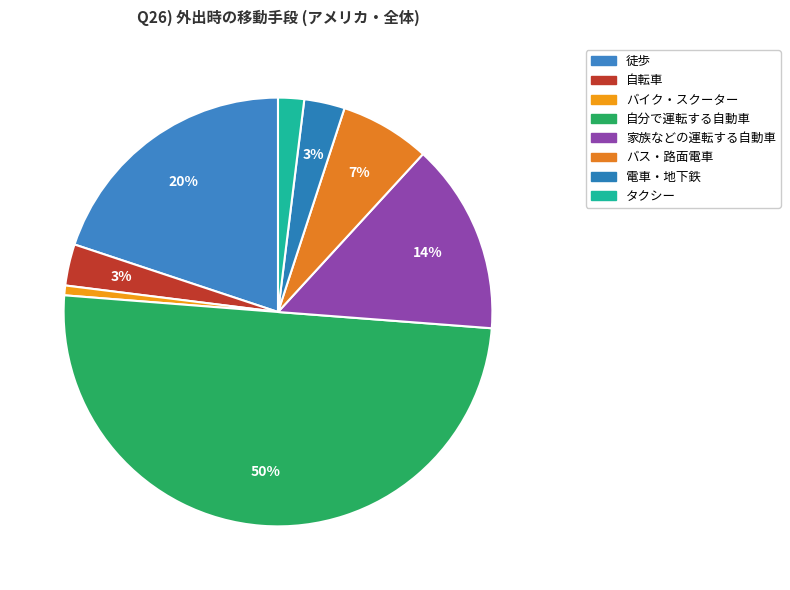

Which slice represents more than half of the pie?

自分で運転する自動車